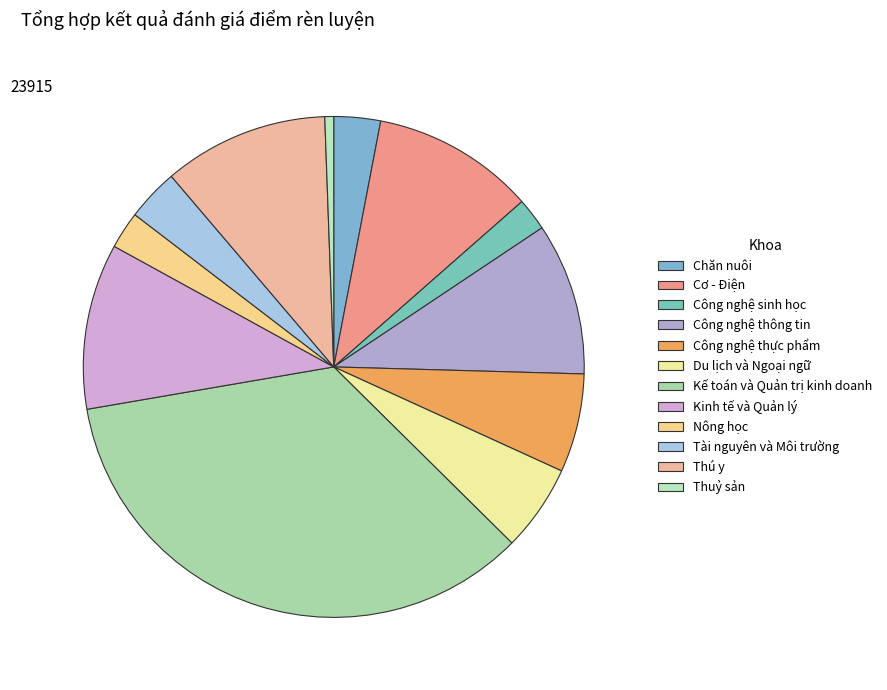

Which category has the smallest portion of the pie?

Thuỷ sản